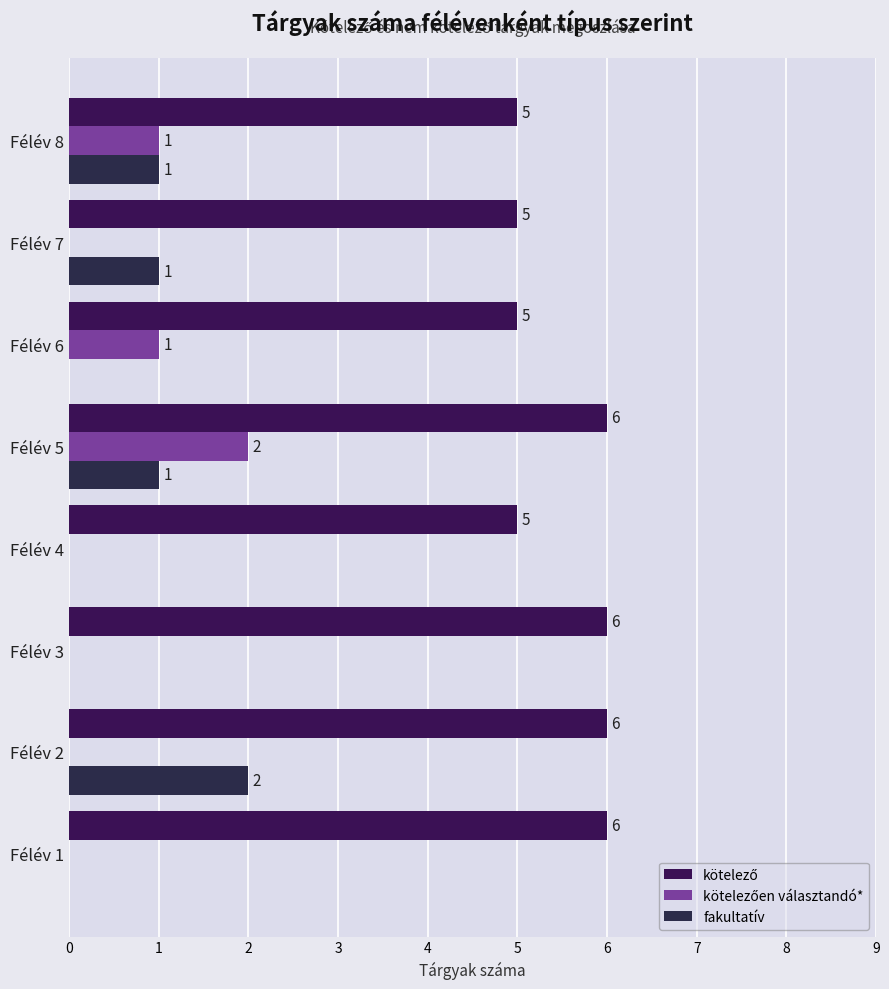

How many values in fakultatív are above zero?

4